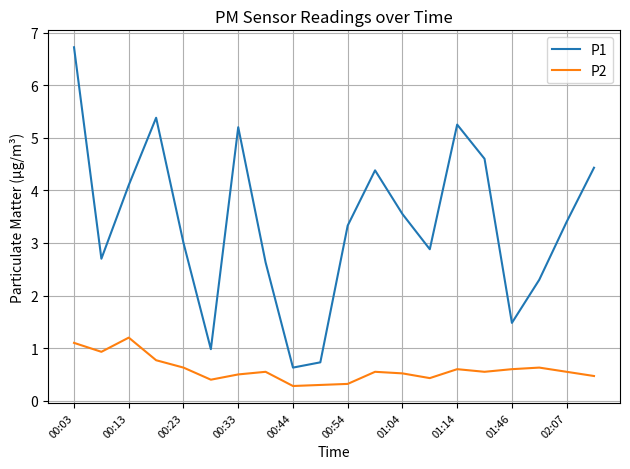

What is the difference between the maximum and minimum values in the P2 series?

0.9